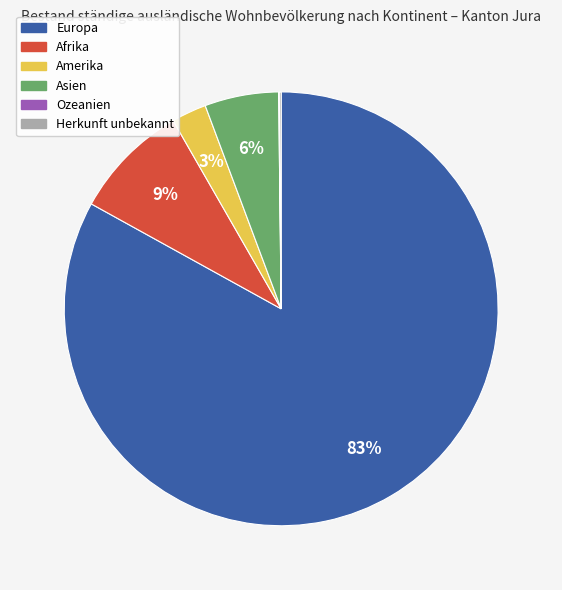

The Amerika slice represents 15% of the pie. True or false?

False